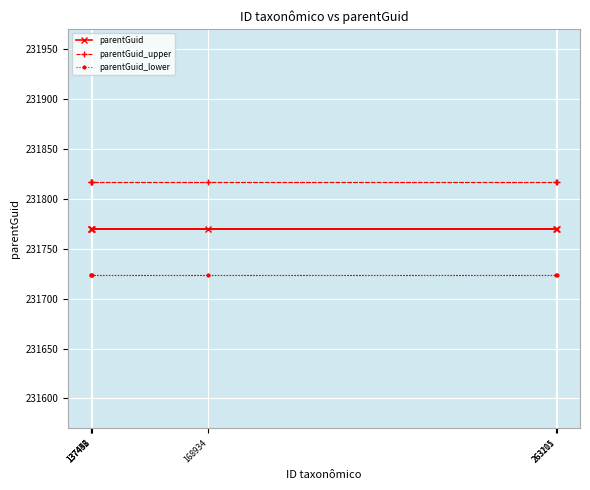

Which has a higher value, 263211 or 137442?

263211